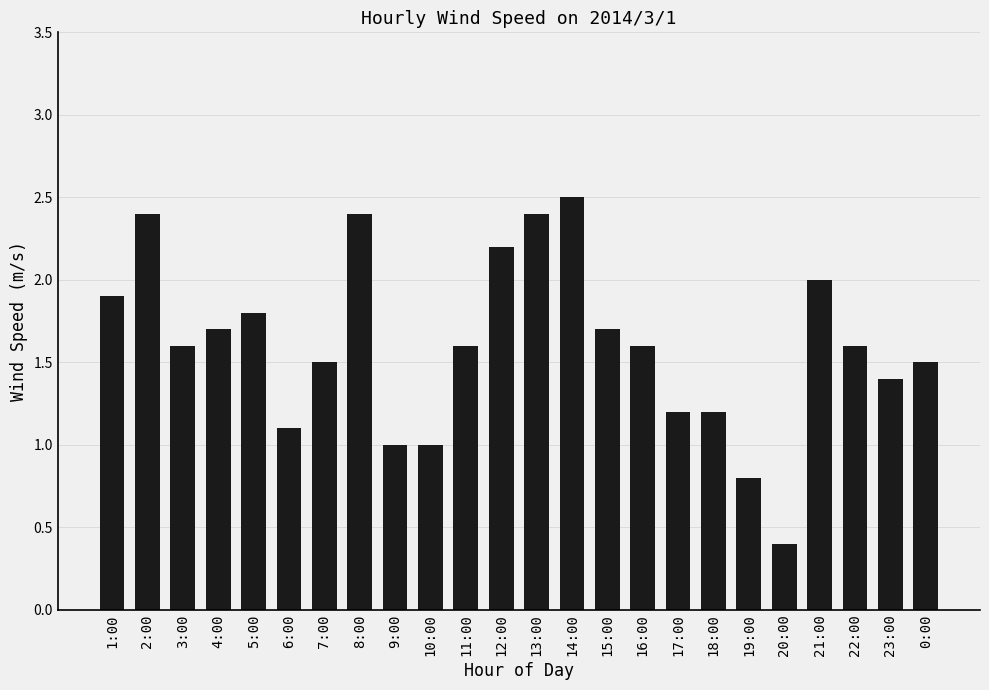

Between 20:00 and 6:00, which is larger?

6:00